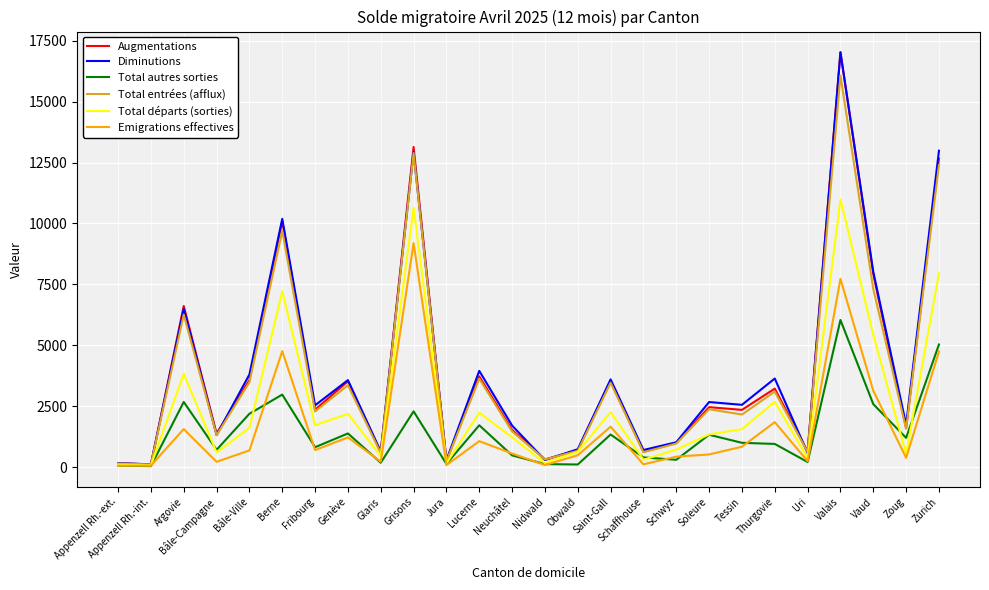

Where is Total entrées (afflux) nearest to the value 8091?

Vaud